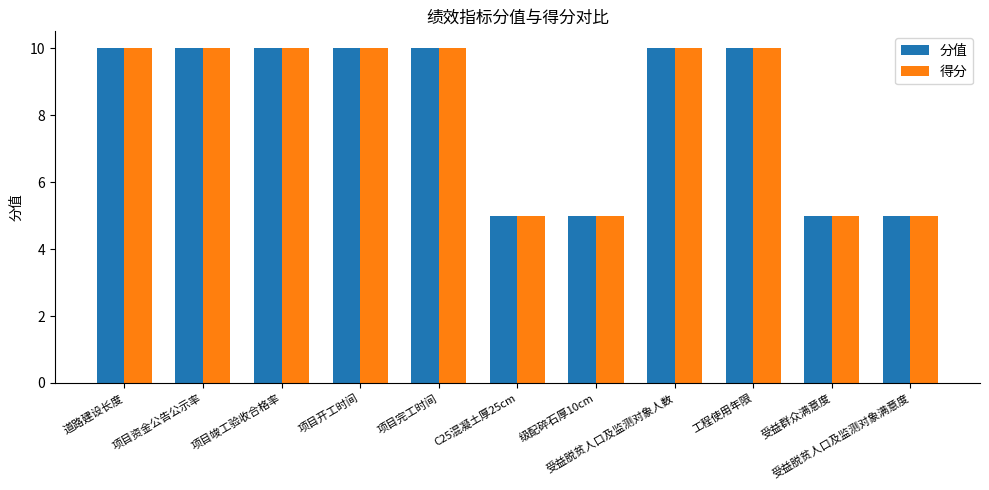

Count the 得分 values in the range 5 to 10.

11